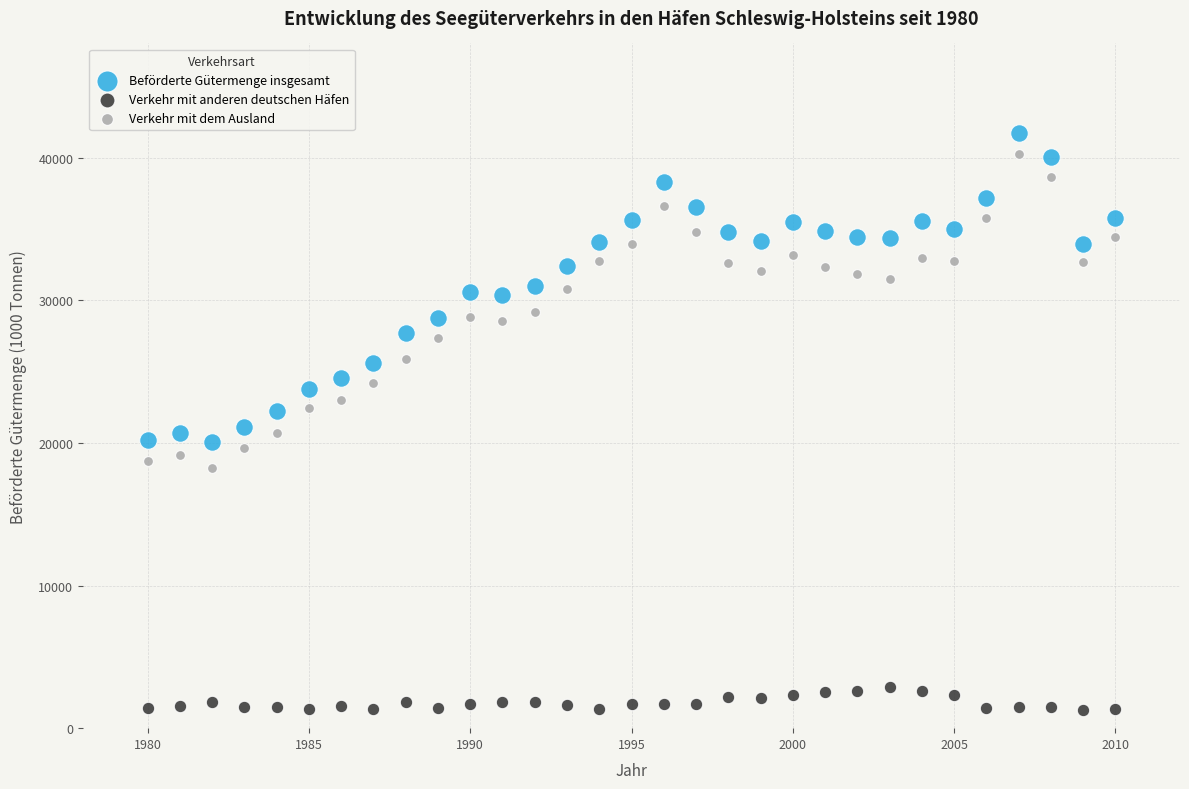

Which series contains the lowest Y value?

Verkehr mit anderen deutschen Häfen